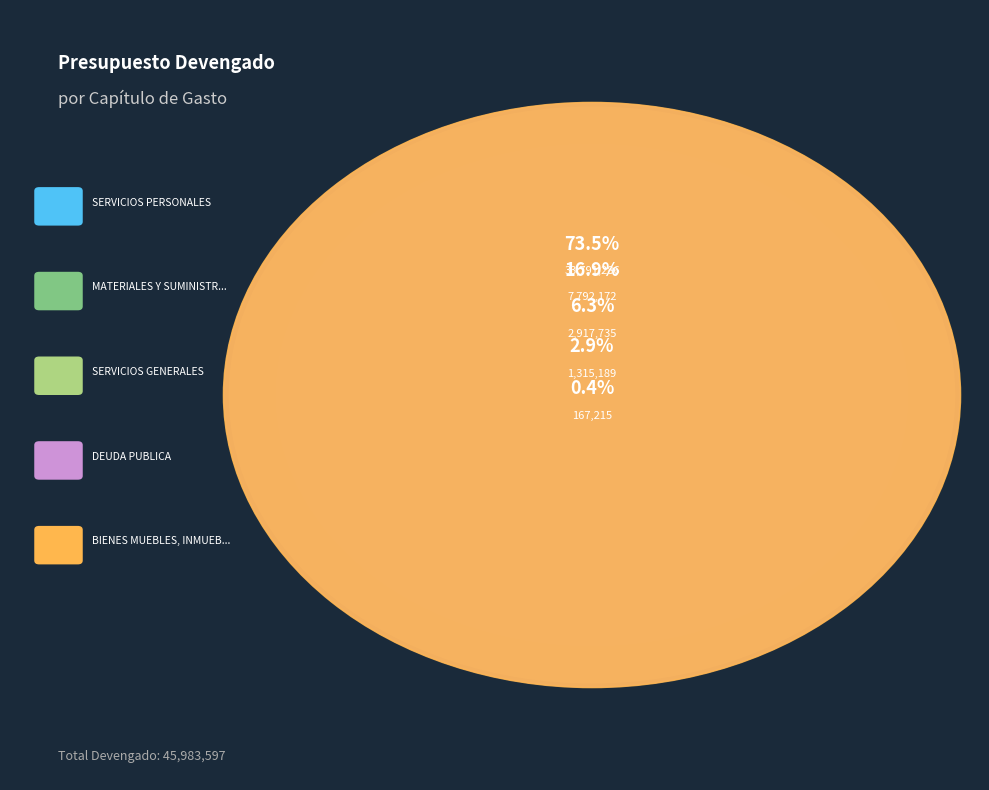

To the nearest percent, what is the difference between the BIENES MUEBLES, INMUEBLES E INTANGIBLES and SERVICIOS PERSONALES slice percentages?

73%